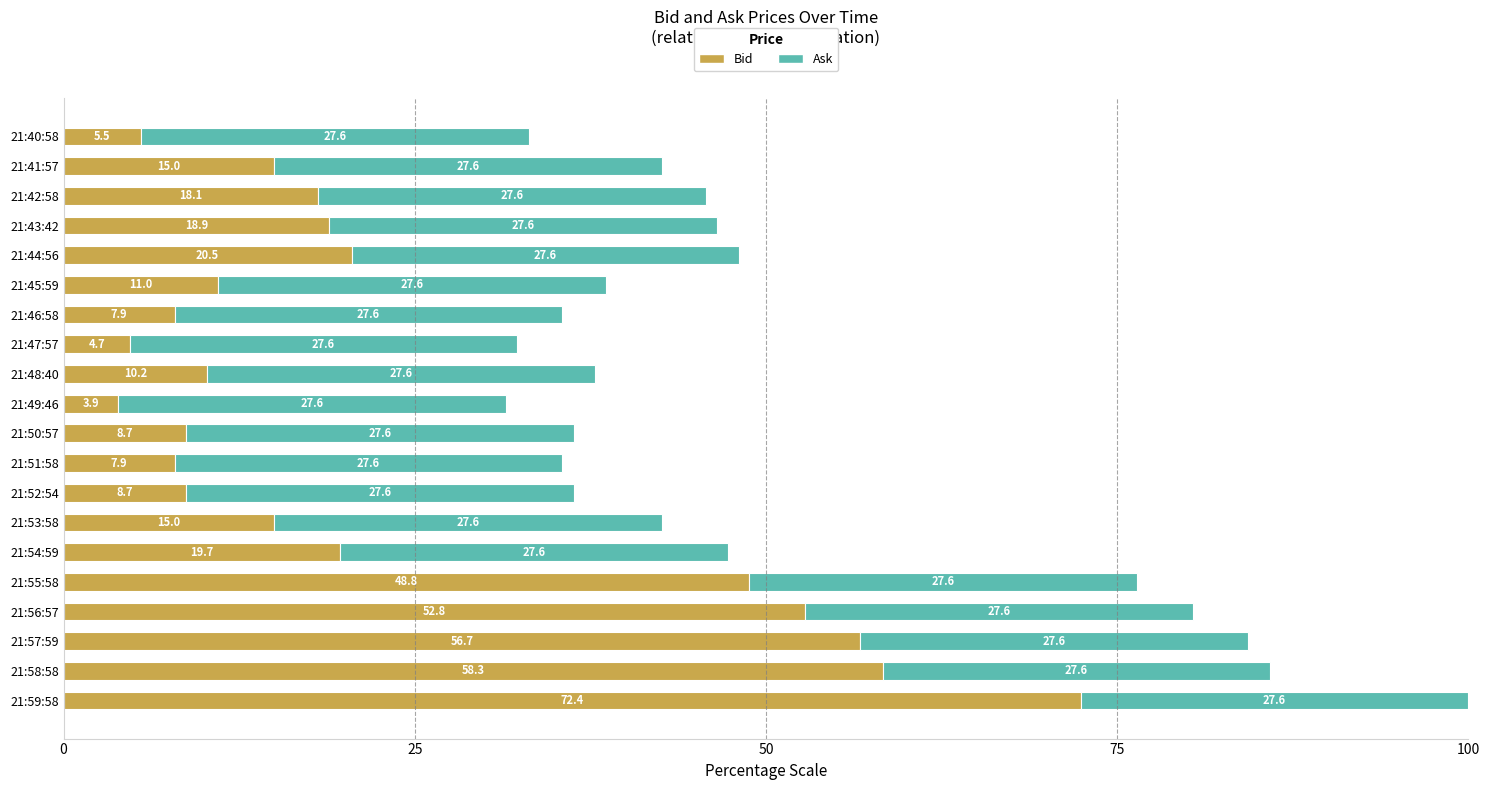

What is the sum of all Bid values?

464.7